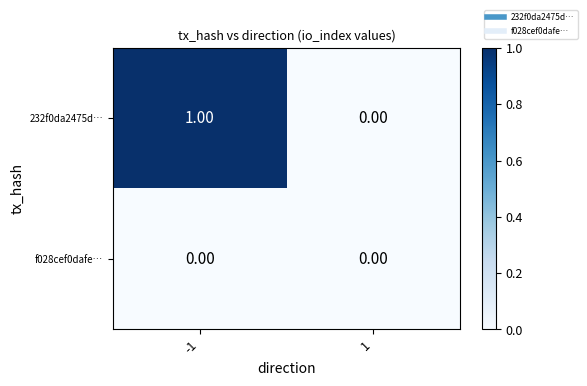

Rank the series by their maximum value, from highest to lowest.

232f0da2475d…, f028cef0dafe…